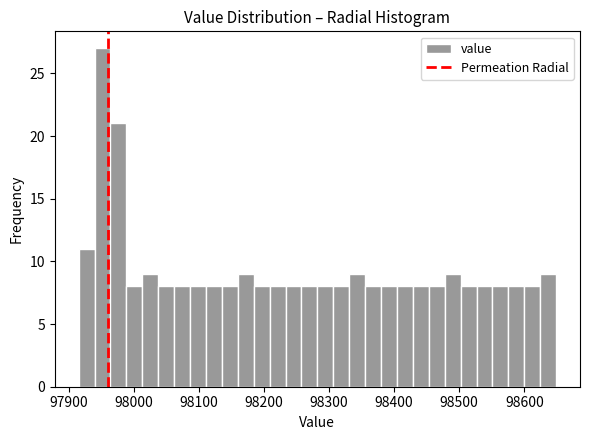

Around what value on the x-axis is the tallest bar? Give the approximate position of its centre, as read against the axis.

97950